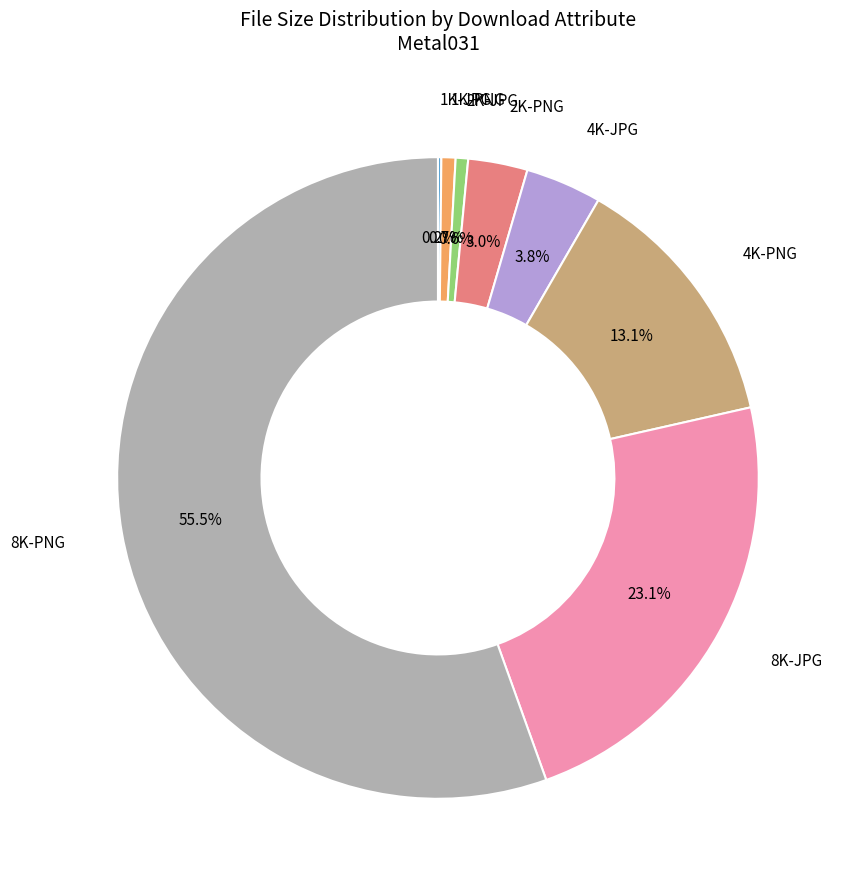

Does any single category account for the majority?

Yes